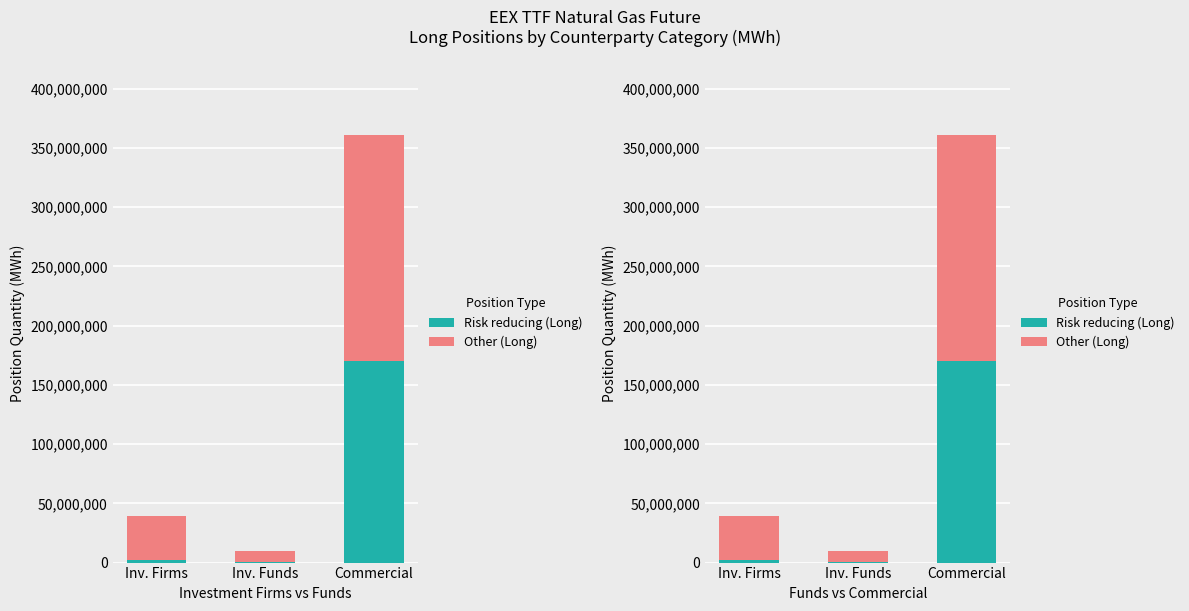

What is the sum of all Other (Long) values?

237286279